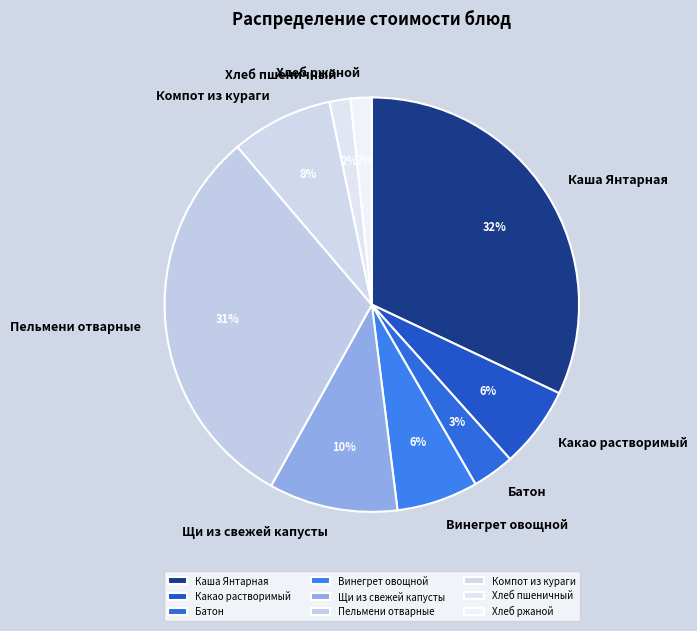

Does Какао растворимый represent more than half of the total?

No